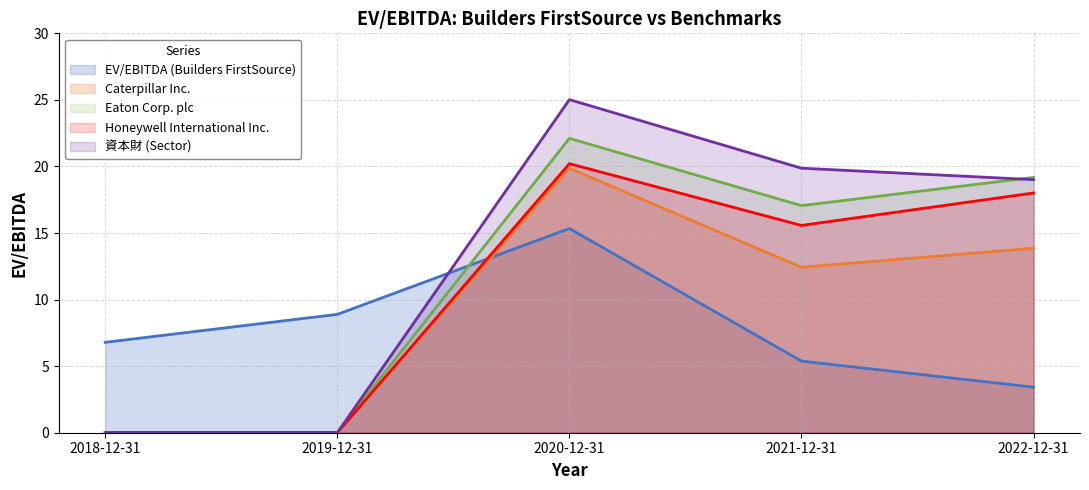

What is the sum of all Honeywell International Inc. values?

53.8